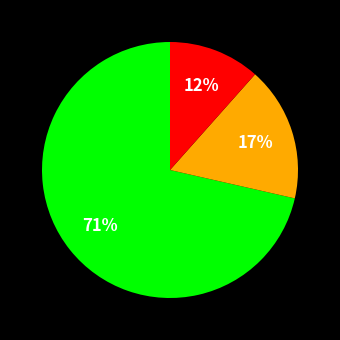

To the nearest percent, what is the average slice percentage?

33%